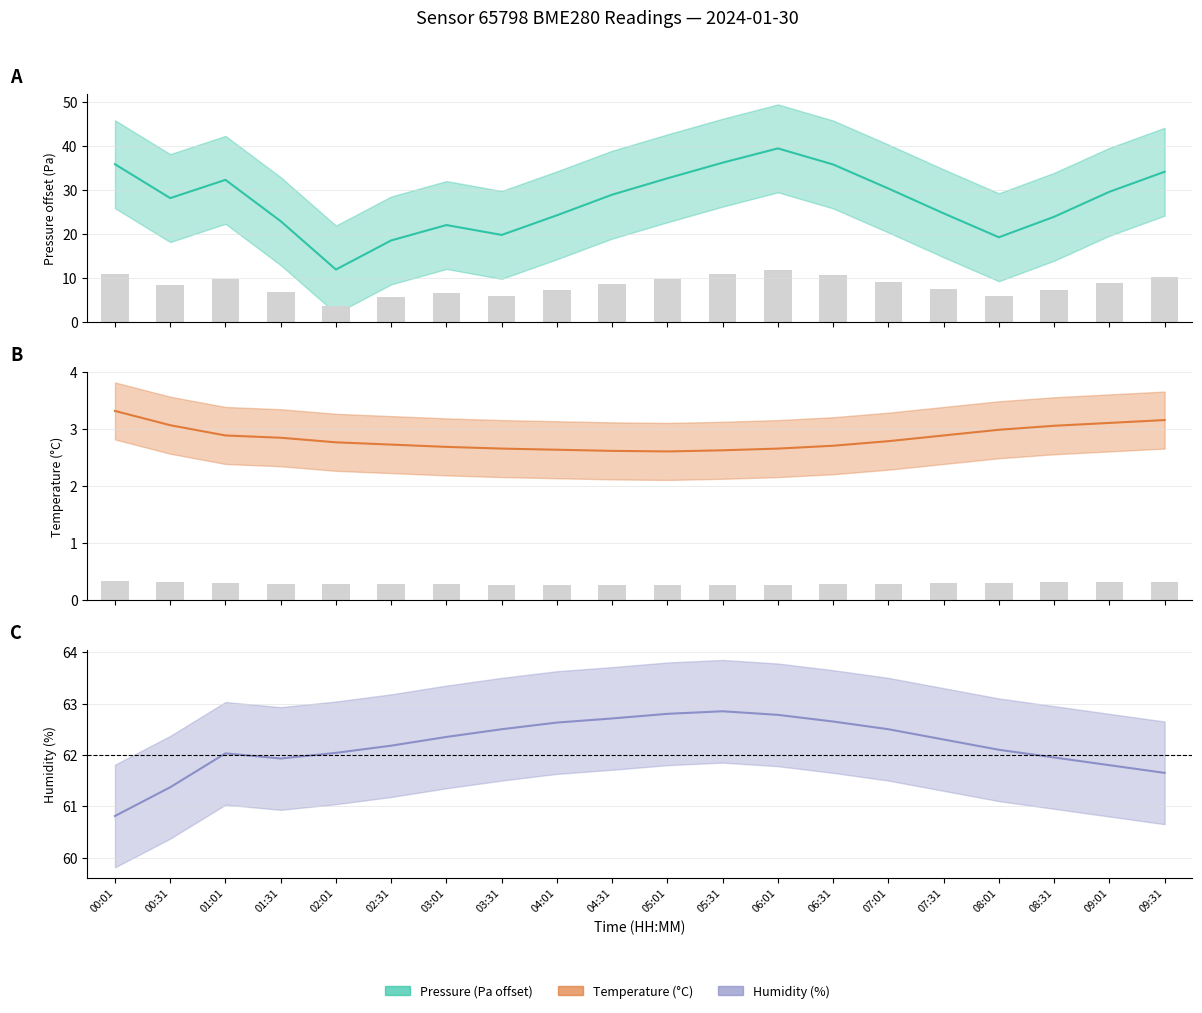

What is the sum of the pressure values at 08:31 and 03:01?

45.9